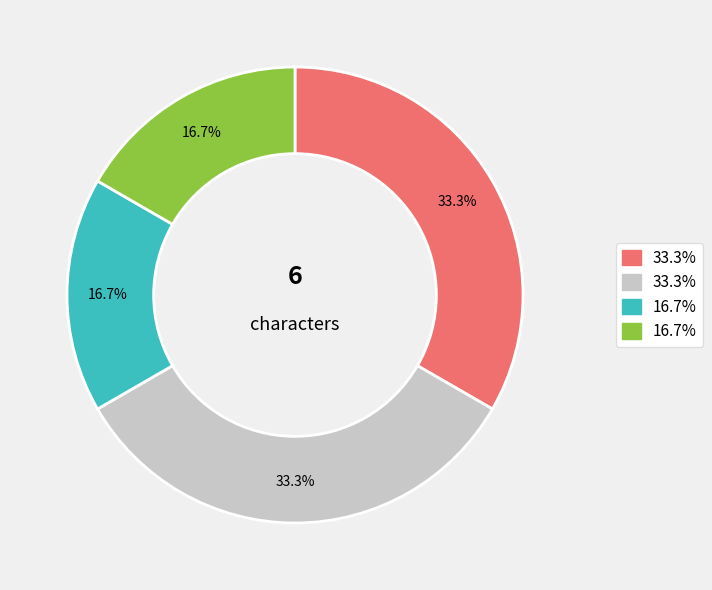

Is there a majority slice in this chart?

No